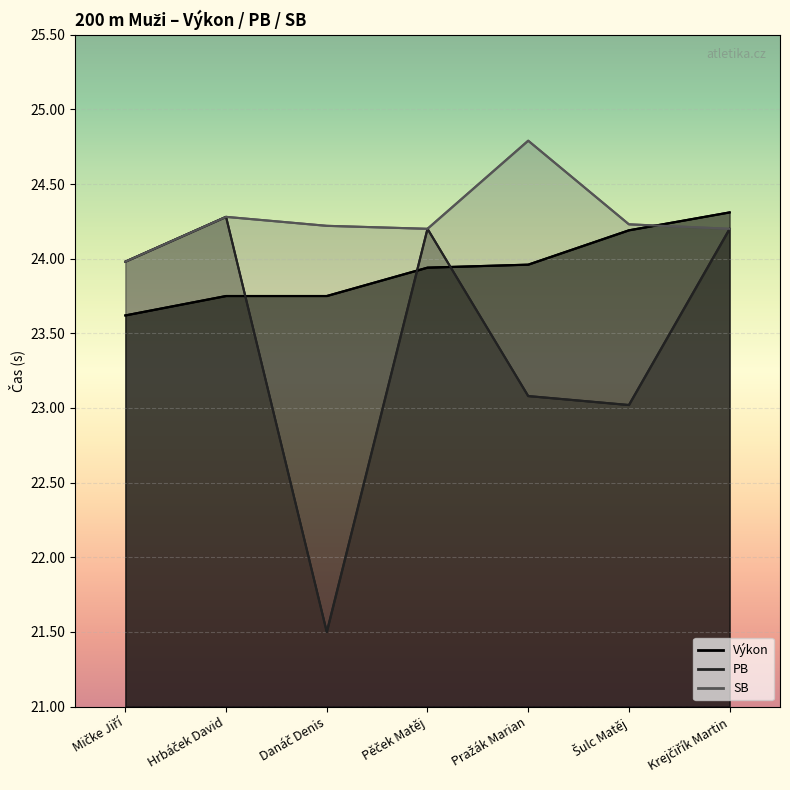

Which series changed the most between Mičke Jiří and Krejčiřík Martin?

Výkon